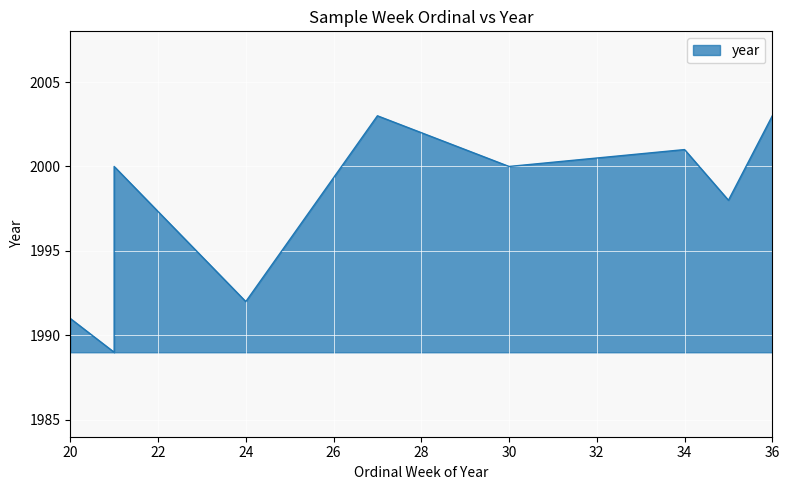

At which category does the chart reach its peak across all series?

36